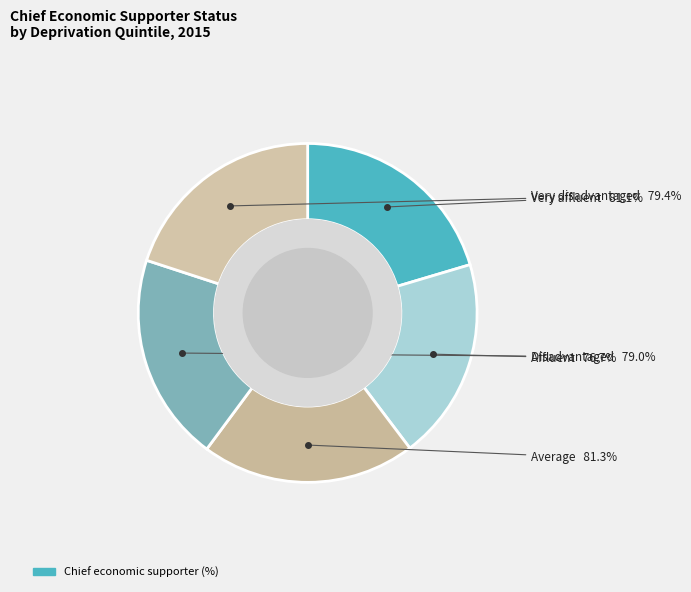

Which has a higher value, Average or Disadvantaged?

Average